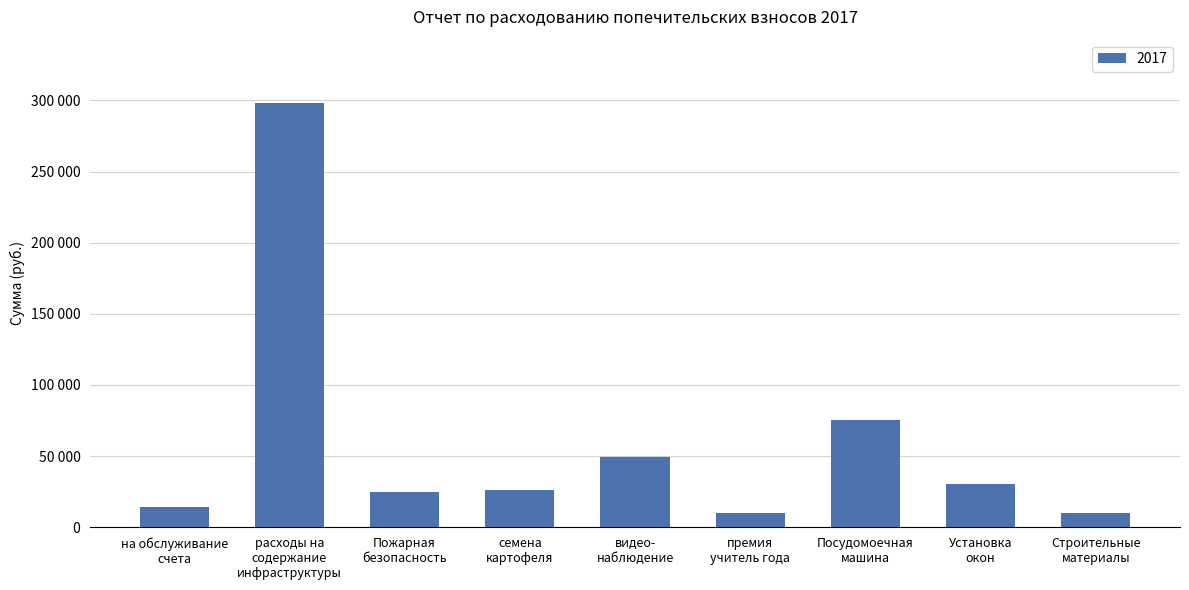

Rank the categories by value from highest to lowest.

расходы на содержание инфраструктуры, Посудомоечная машина, видео- наблюдение, Установка окон, семена картофеля, Пожарная безопасность, на обслуживание счета, премия учитель года, Строительные материалы